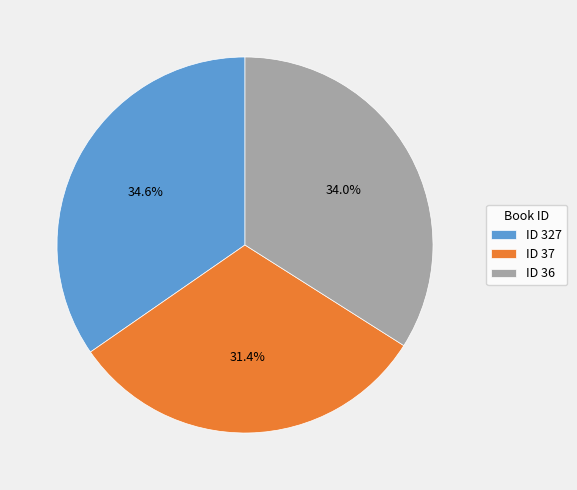

To the nearest percent, what is the difference between the largest and smallest slice percentages?

3%